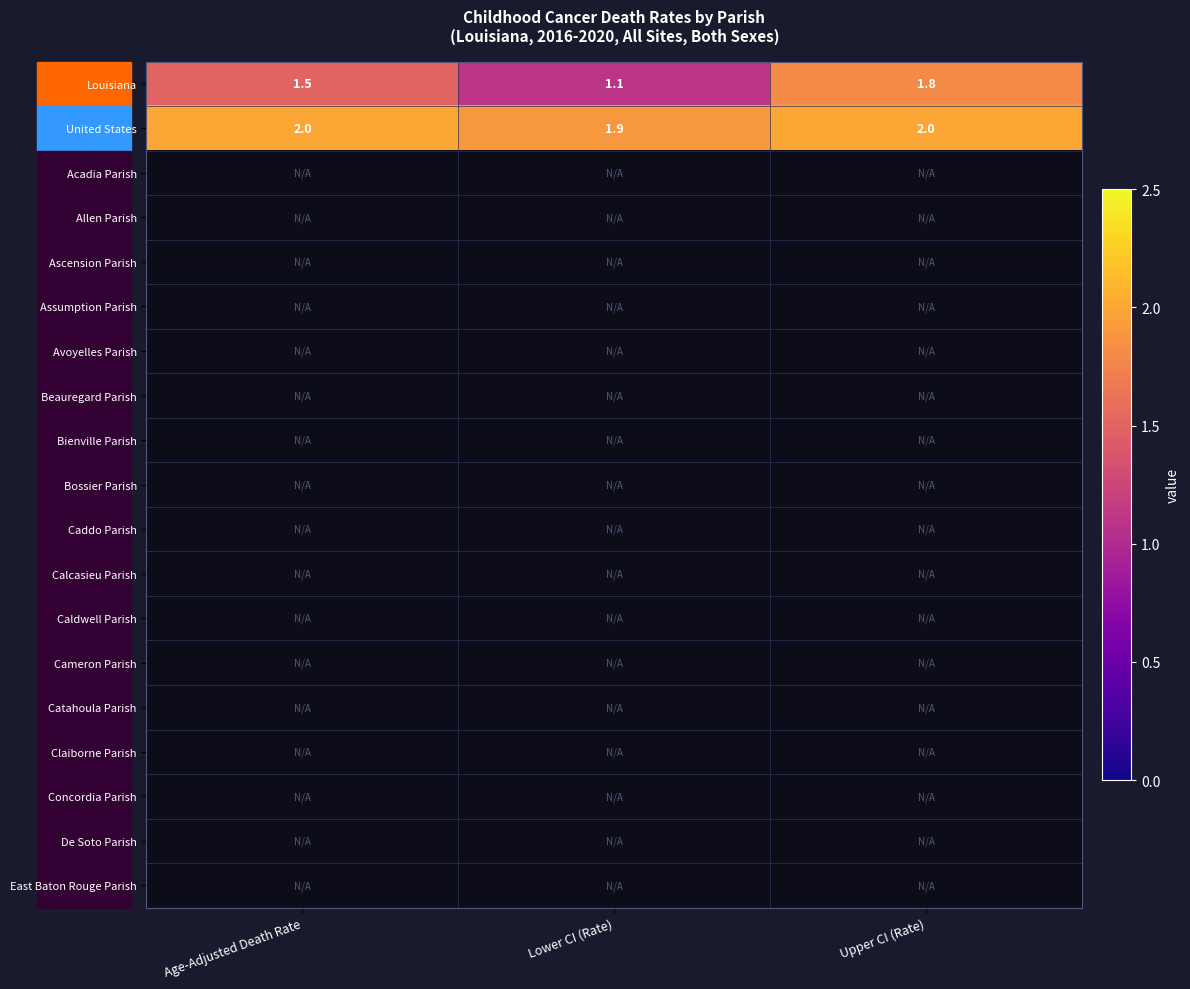

The Louisiana series shows 0.4 at Lower CI (Rate). True or false?

False